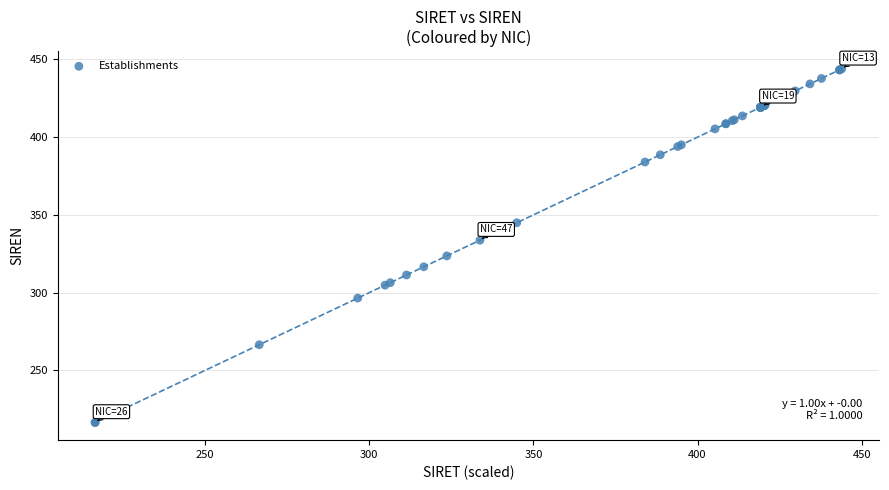

What Y value in the scatter plot is closest to 330?

333.7